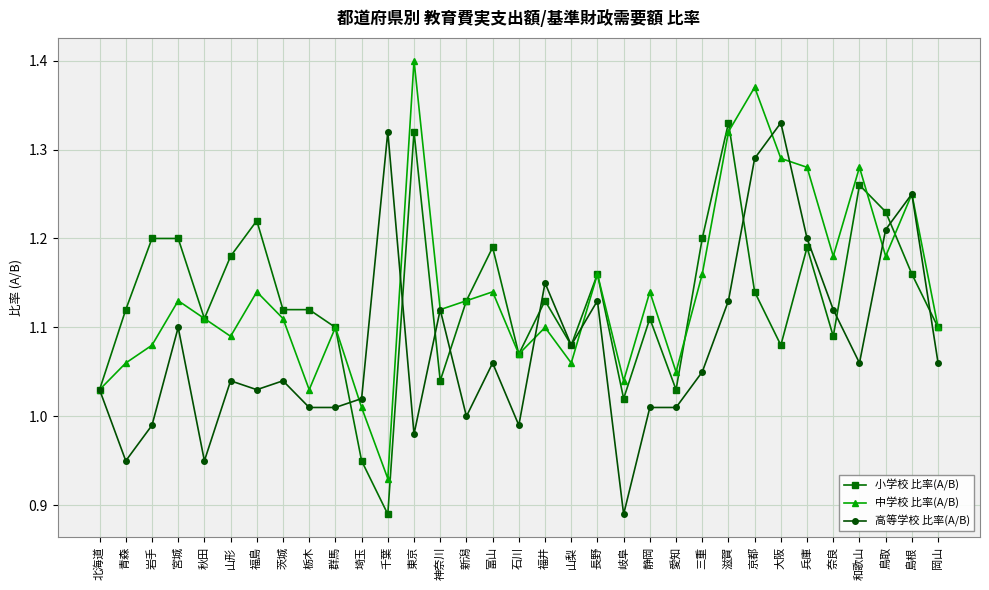

True or false: 中学校 比率(A/B) has more than 1 points higher than both neighbors.

True